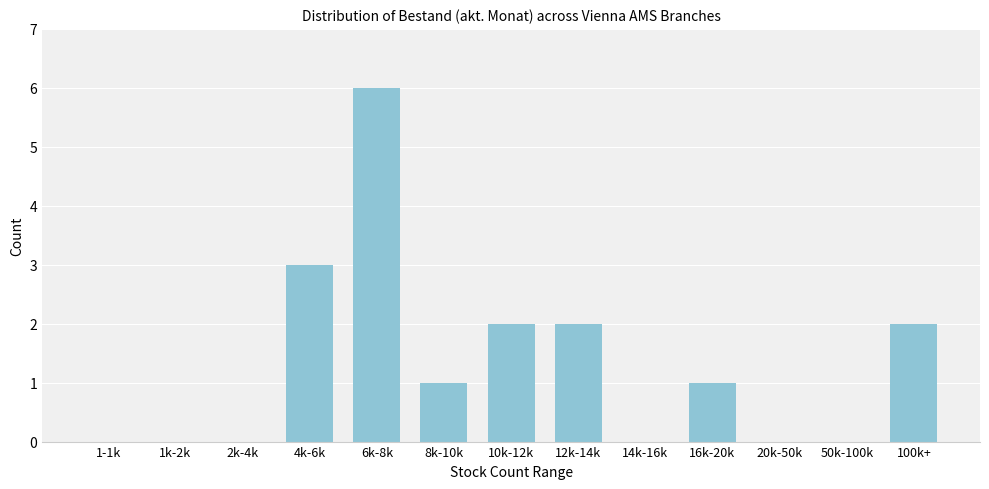

Reading right to left, what are all the values shown in this chart?

100k+=2	50k-100k=0	20k-50k=0	16k-20k=1	14k-16k=0	12k-14k=2	10k-12k=2	8k-10k=1	6k-8k=6	4k-6k=3	2k-4k=0	1k-2k=0	1-1k=0